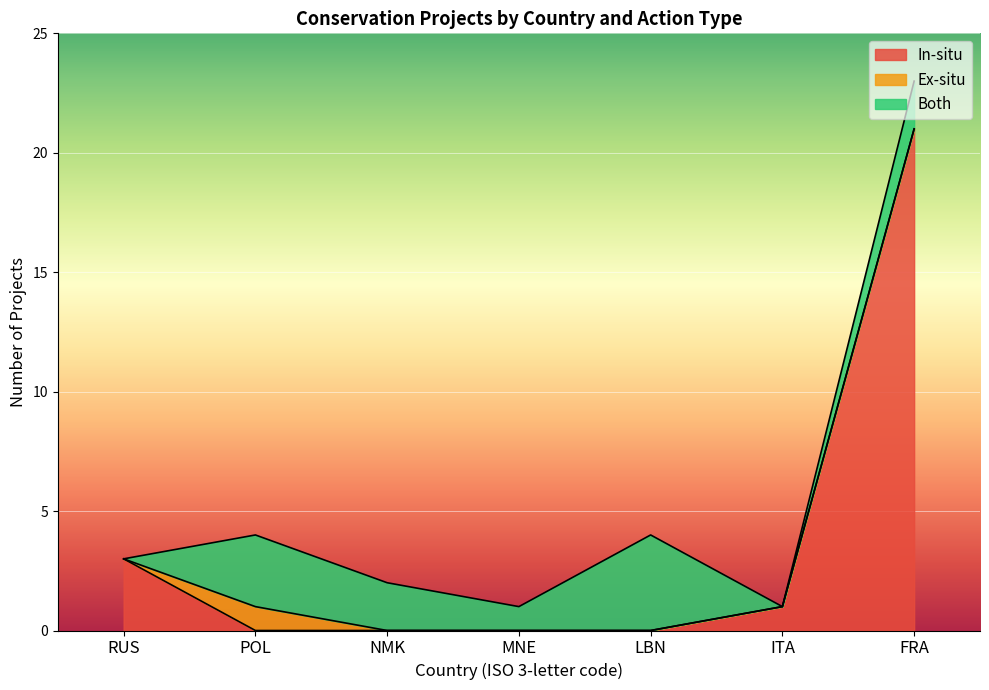

How many intersections are there between In-situ and Both?

5